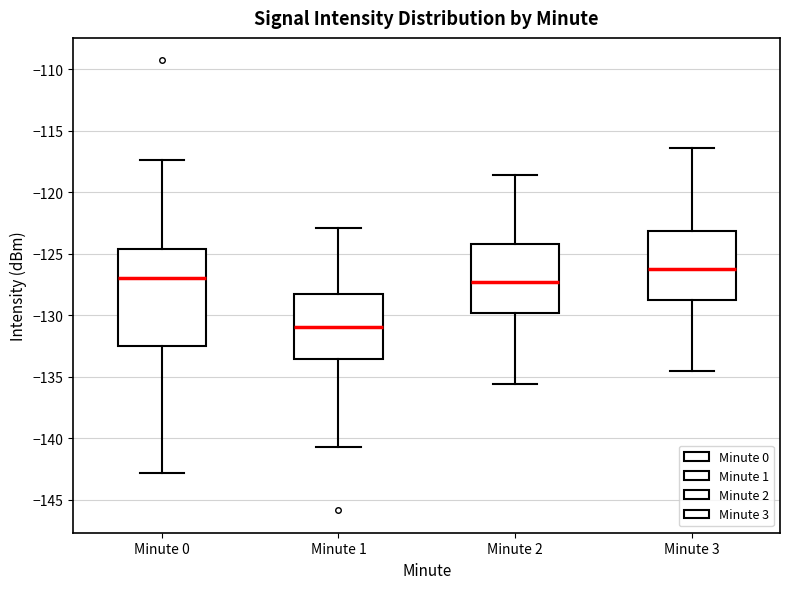

Reading left to right, transcribe this box plot: for each box, give where its median line is, the range the box spans, and where its two whiskers end, as read against the y-axis. The values are not printed on the chart, so give them approximately, as read against the axis.

Minute 0: median -127.0, box -132.5 to -124.5, whiskers -143.0 to -117.5
Minute 1: median -131.0, box -133.5 to -128.5, whiskers -140.5 to -123.0
Minute 2: median -127.5, box -130.0 to -124.0, whiskers -135.5 to -118.5
Minute 3: median -126.0, box -128.5 to -123.0, whiskers -134.5 to -116.5